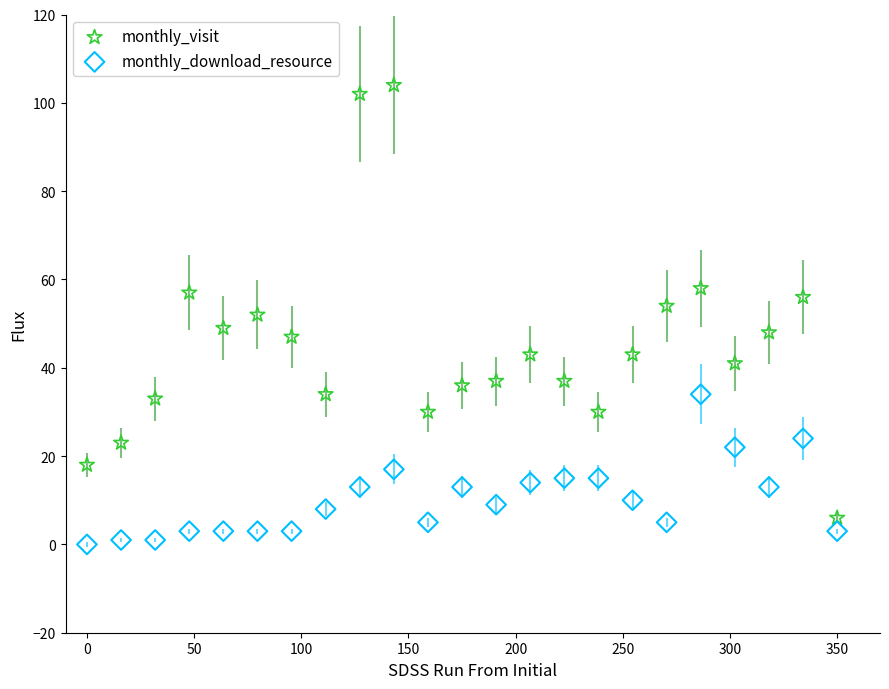

Which series has the largest Y range (max minus min)?

monthly_visit